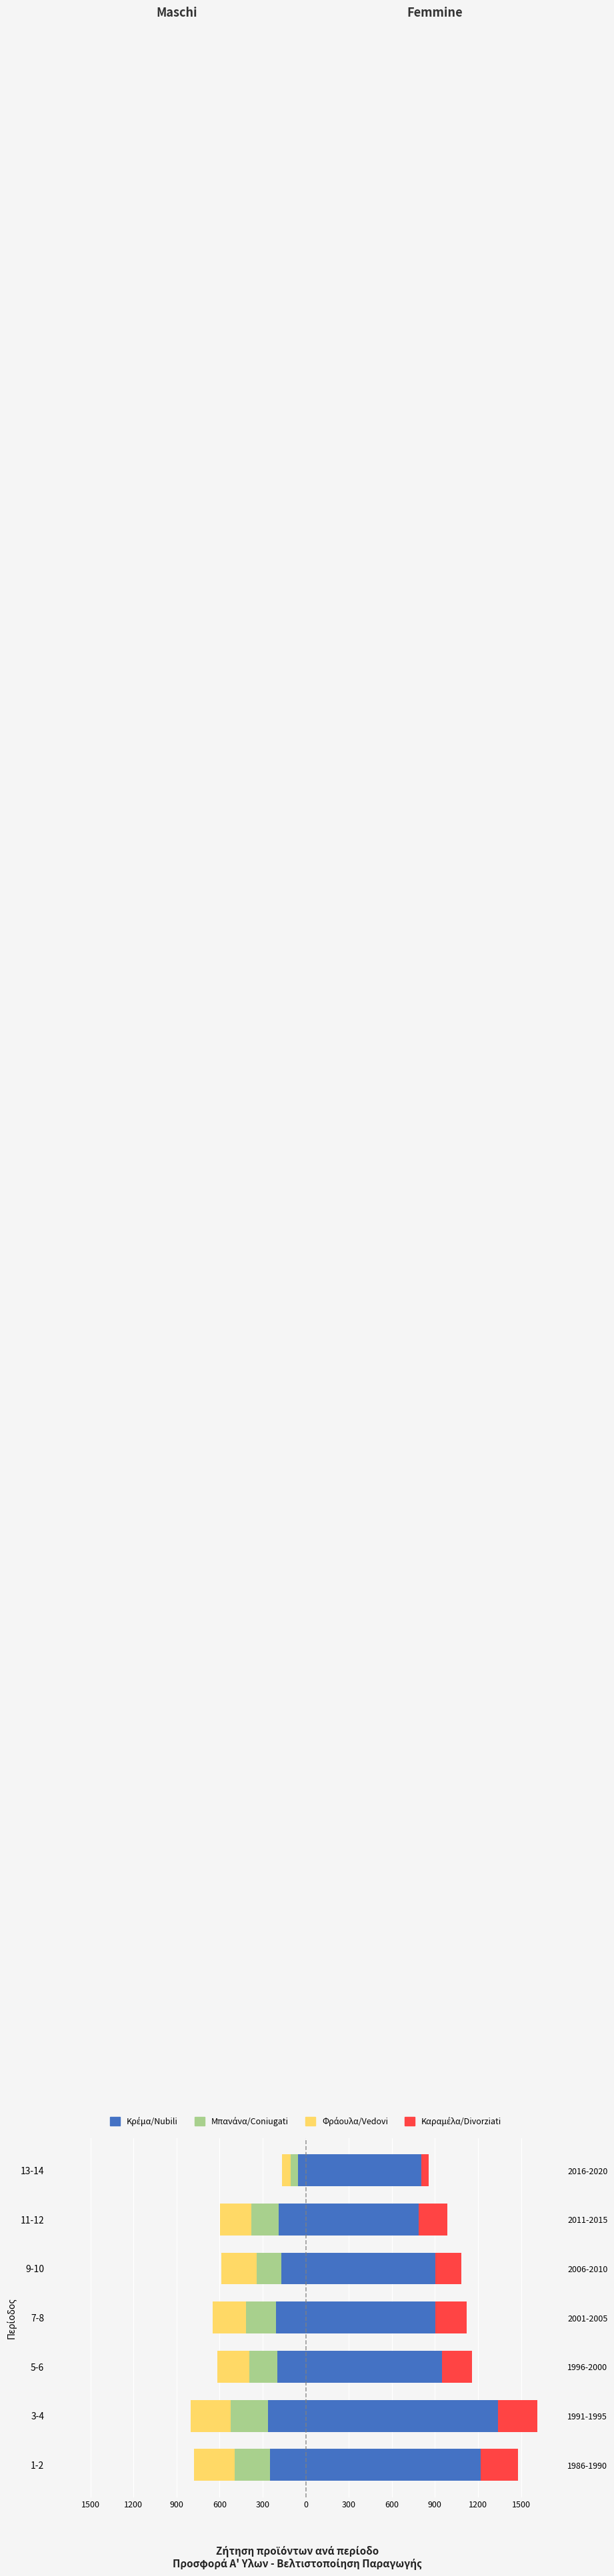

How many values in the Φράουλα/Vedovi series are below -232?

4